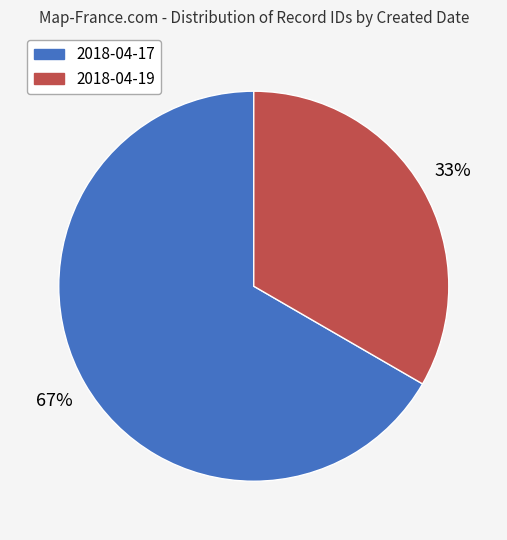

Is there any slice that represents more than half of the pie?

Yes